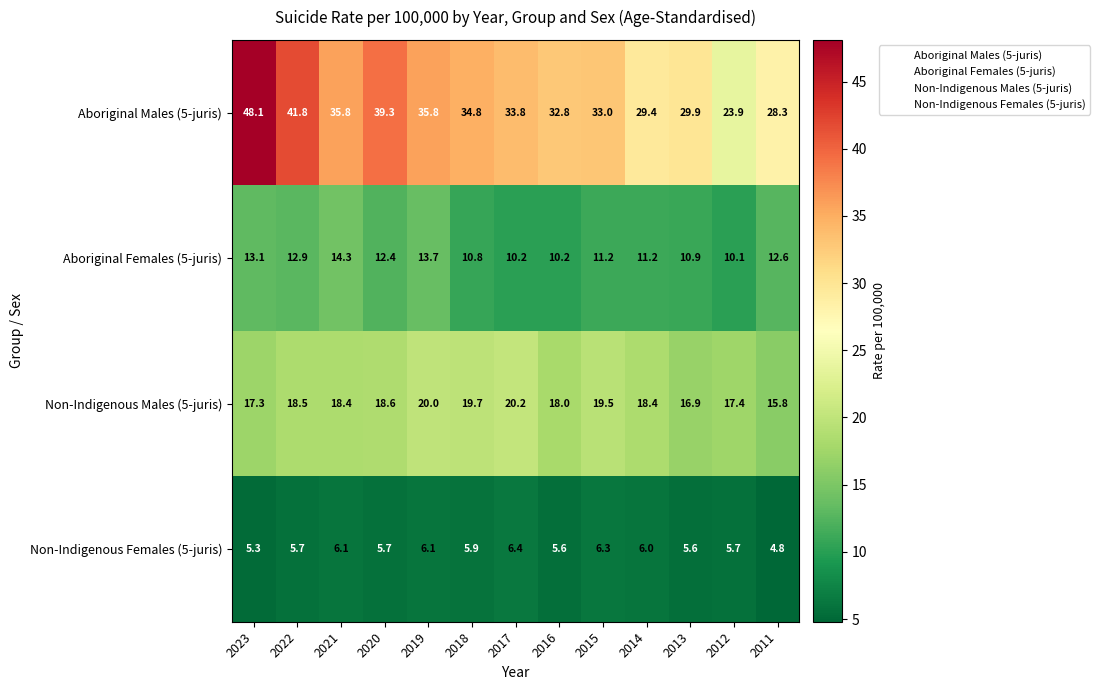

Rank the series by their maximum value, from lowest to highest.

Non-Indigenous Females (5-juris), Aboriginal Females (5-juris), Non-Indigenous Males (5-juris), Aboriginal Males (5-juris)